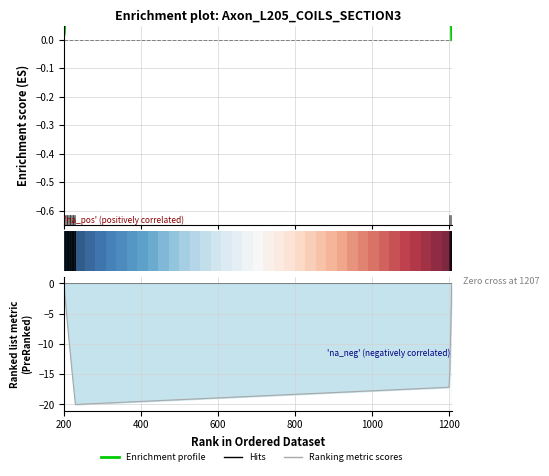

At how many categories does at least one series exceed -15?

37